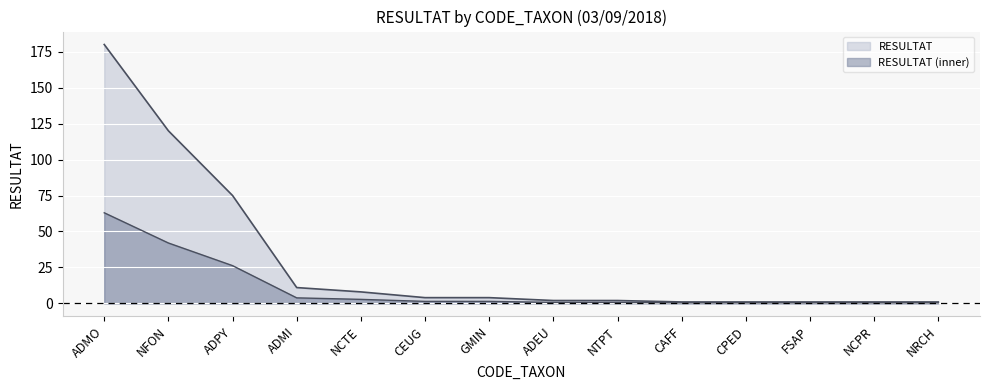

What is the label of the 10th point from the left?

CAFF